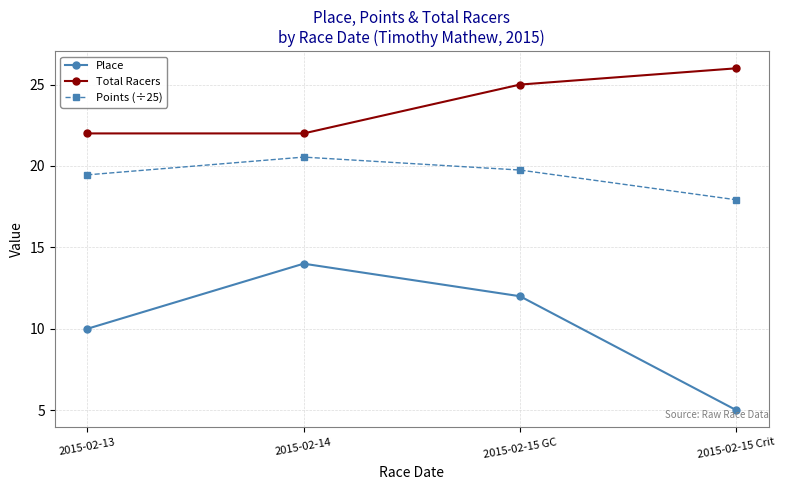

Reading left to right, transcribe all the data shown in this chart.

Place: 10.0	14.0	12.0	5.0
Total Racers: 22.0	22.0	25.0	26.0
Points (÷25): 19.5	20.5	19.8	17.9